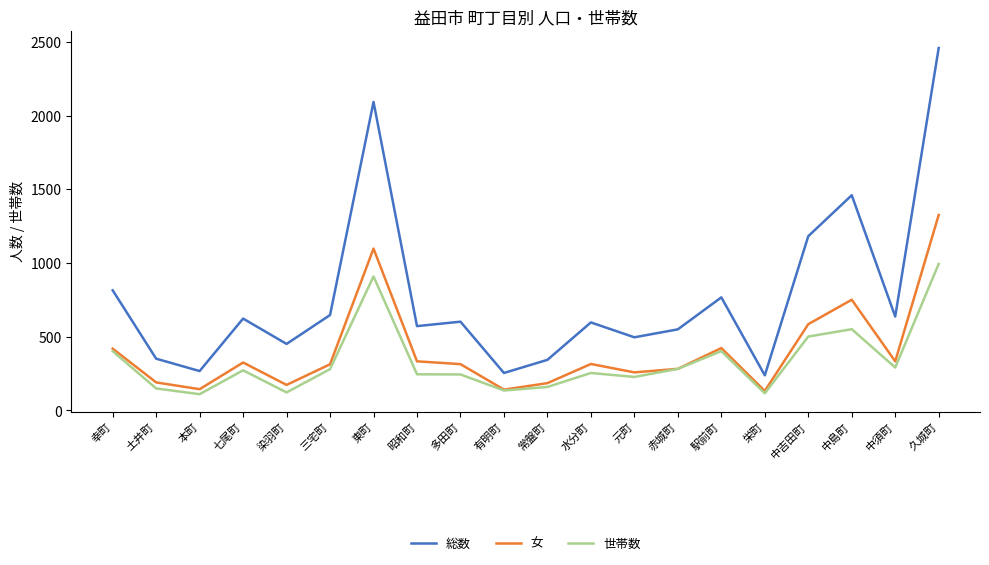

What is the average value of the 総数 series?

770